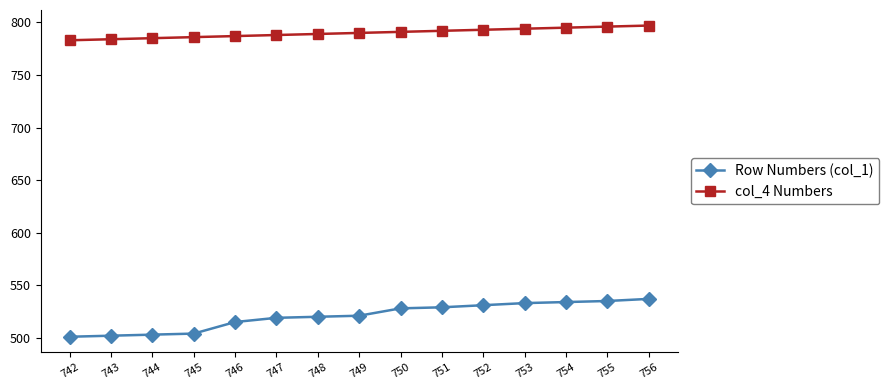

How many lines are shown in the chart?

2